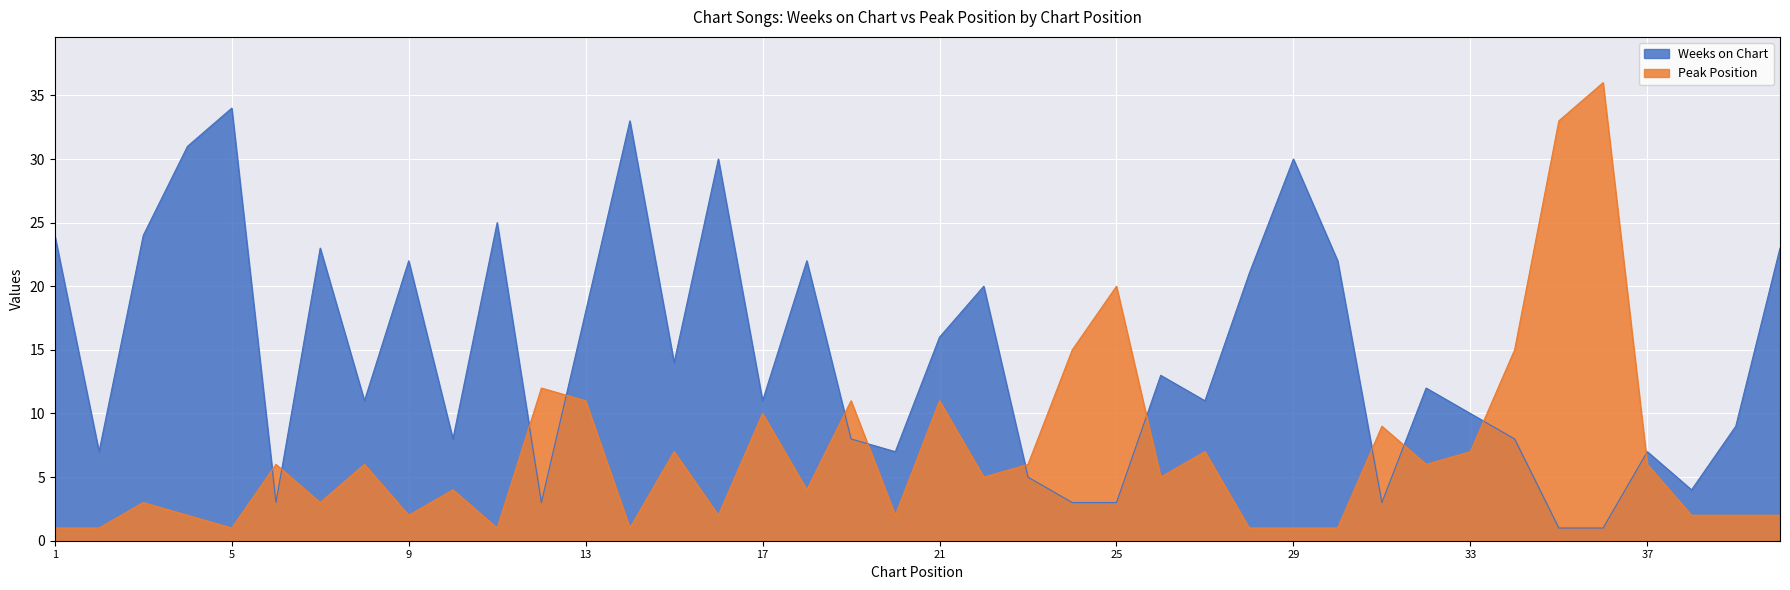

What is the difference between the maximum and minimum values in the Weeks on Chart series?

33